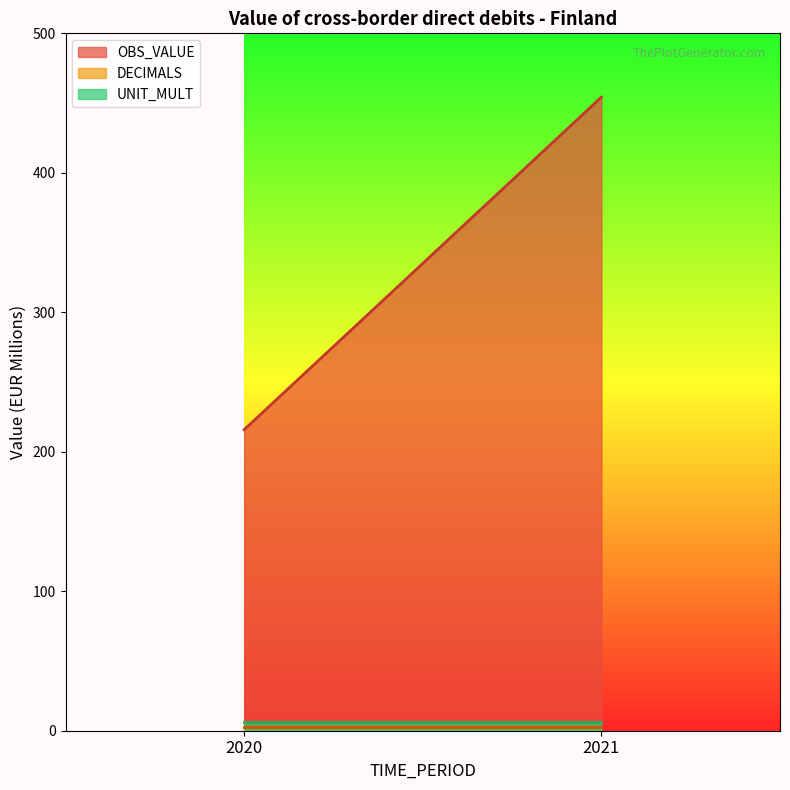

What are all the series names shown in the legend?

OBS_VALUE, DECIMALS, UNIT_MULT